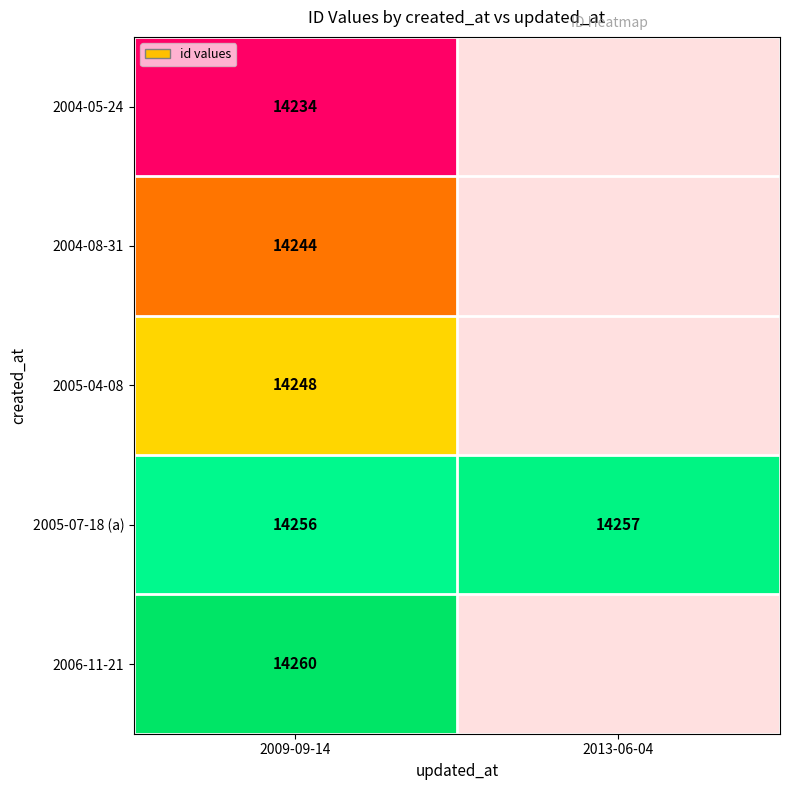

At how many categories does at least one series exceed 14237?

2